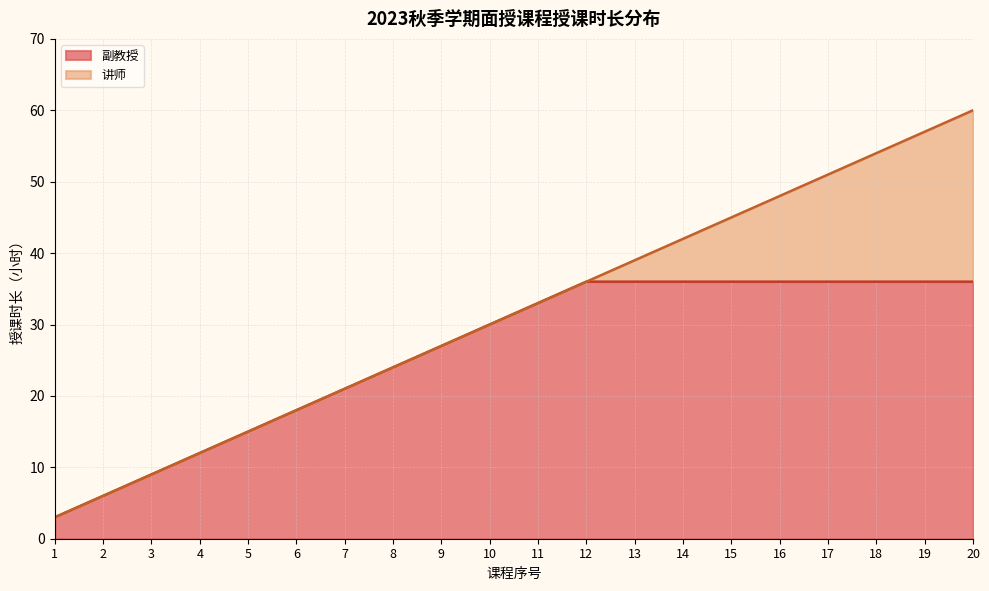

The 副教授 series shows 61 at 20. True or false?

False